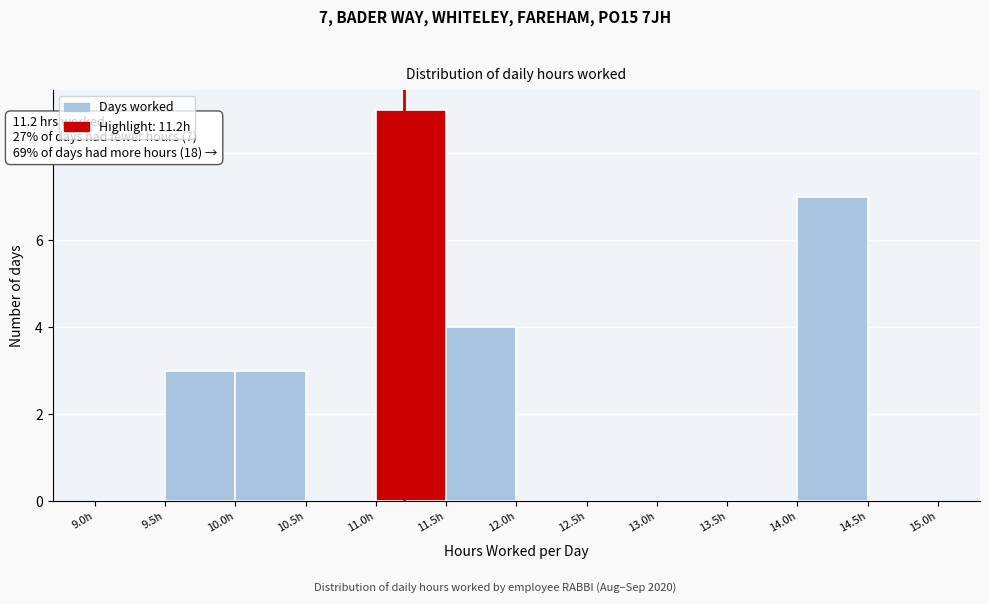

Which range on the x-axis has the tallest bar?

11.0 to 11.5